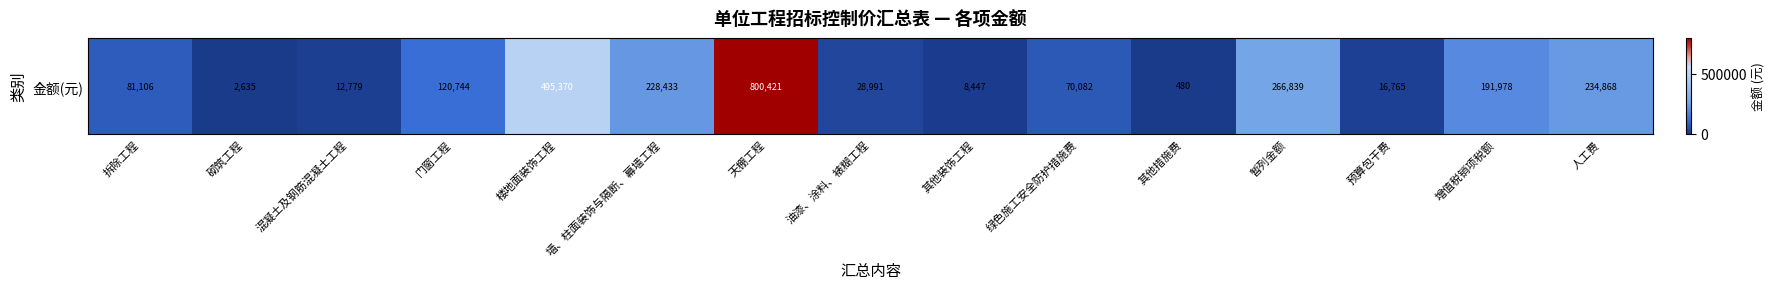

Which has a higher value, 暂列金额 or 增值税销项税额?

暂列金额